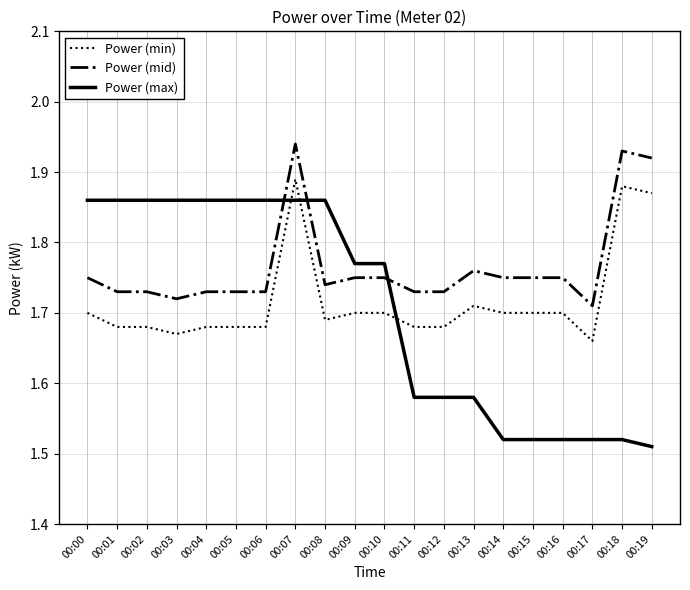

At which category is the sum across all series the highest?

00:07